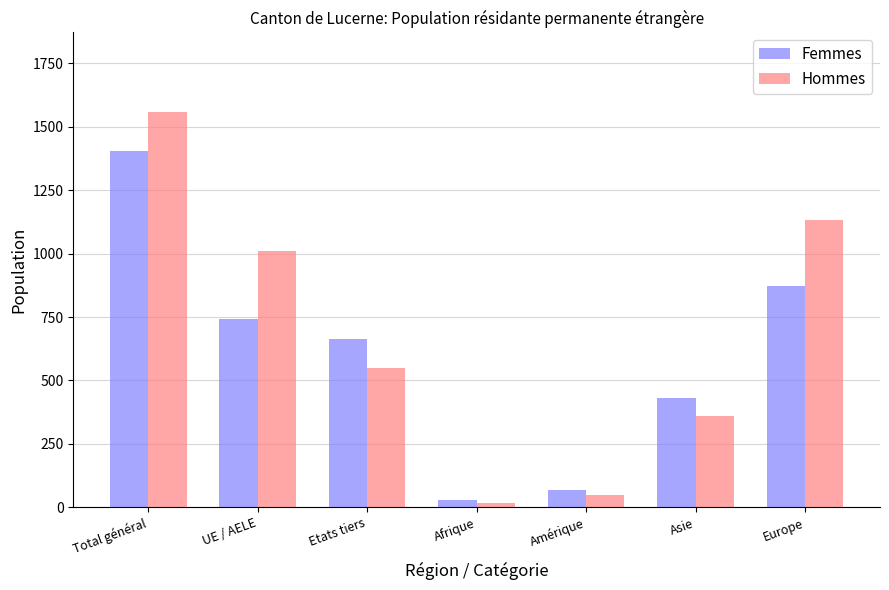

Reading right to left, list all the values displayed in this chart.

Femmes: Europe=873	Asie=431	Amérique=68	Afrique=30	Etats tiers=662	UE / AELE=743	Total général=1405
Hommes: Europe=1133	Asie=358	Amérique=50	Afrique=17	Etats tiers=550	UE / AELE=1010	Total général=1560